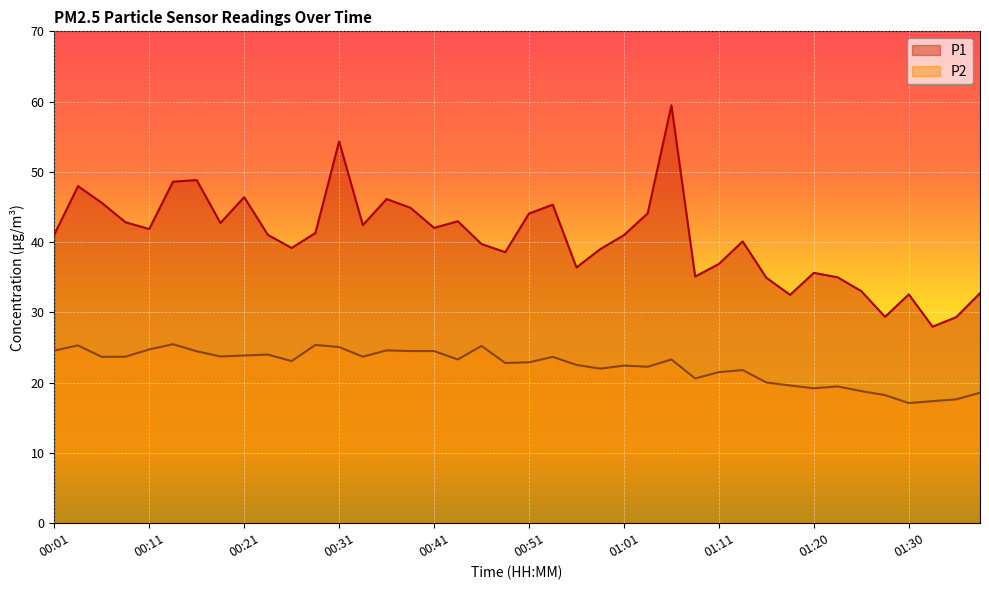

What is the sum of the P1 values at 00:53 and 00:38?

90.2